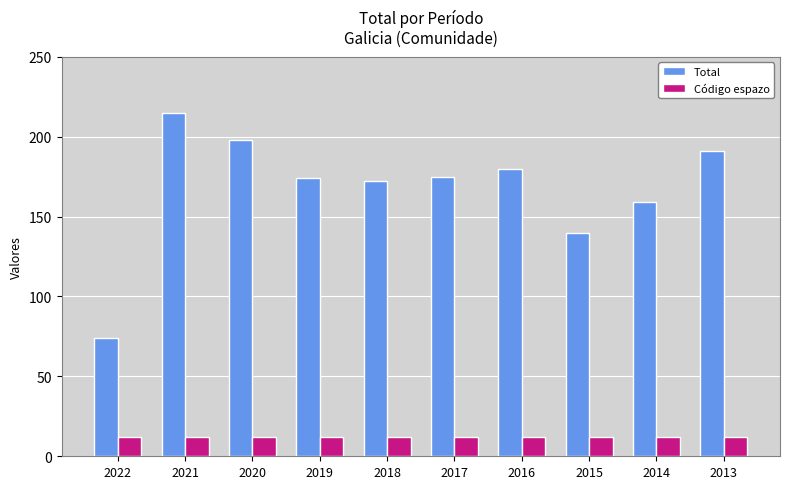

Which series has the largest total across all categories?

Total